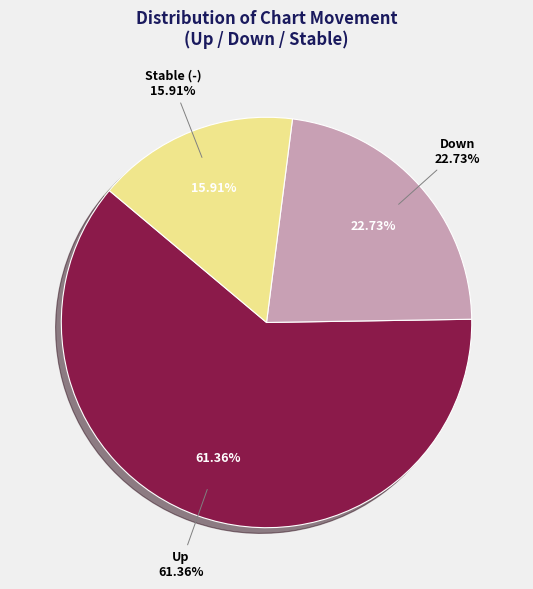

Count the number of slices in the pie.

3